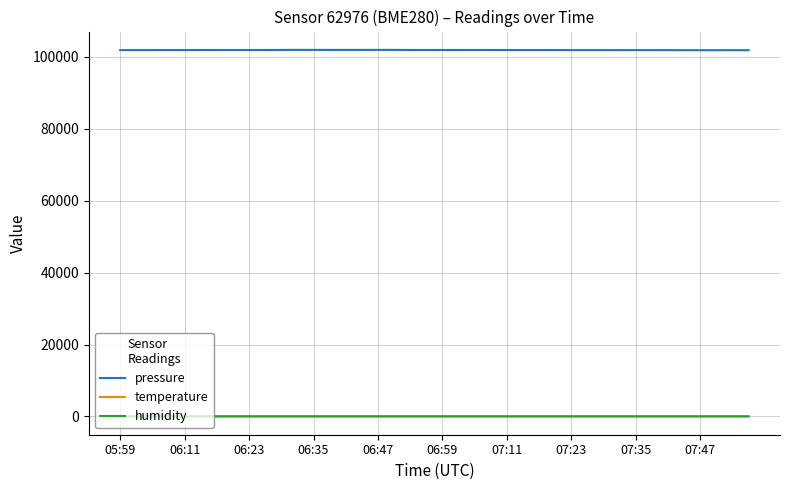

Does the chart have visible grid lines?

Yes